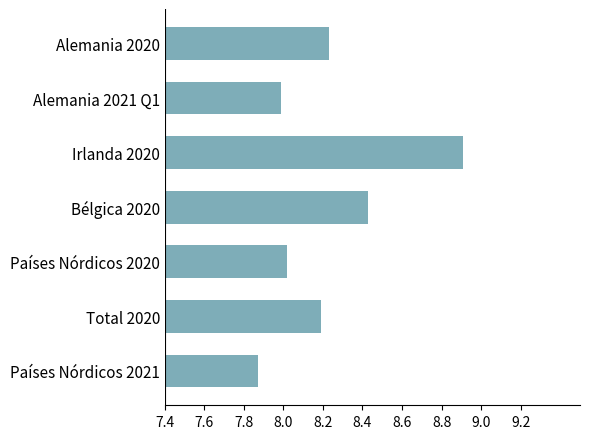

What is the difference between the maximum and minimum values?

1.0